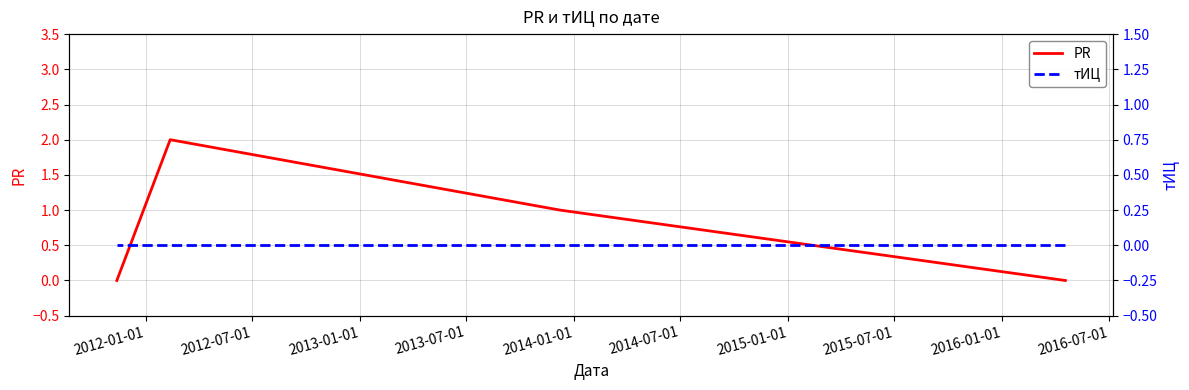

How many categories are shown in the chart?

4